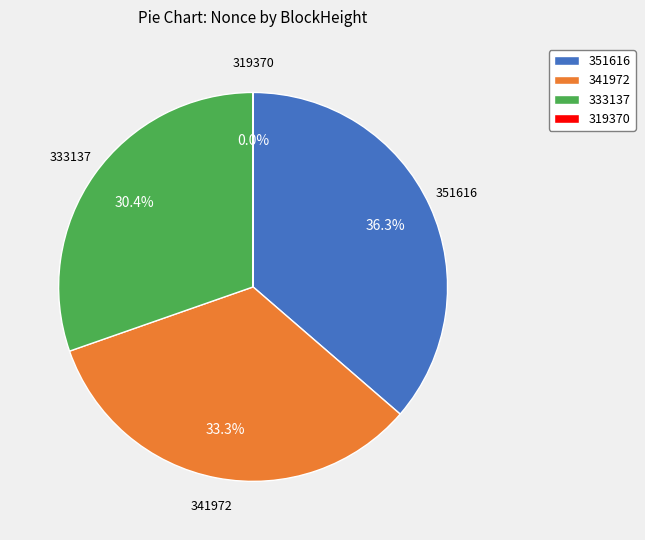

Between 351616 and 341972, which is larger?

351616